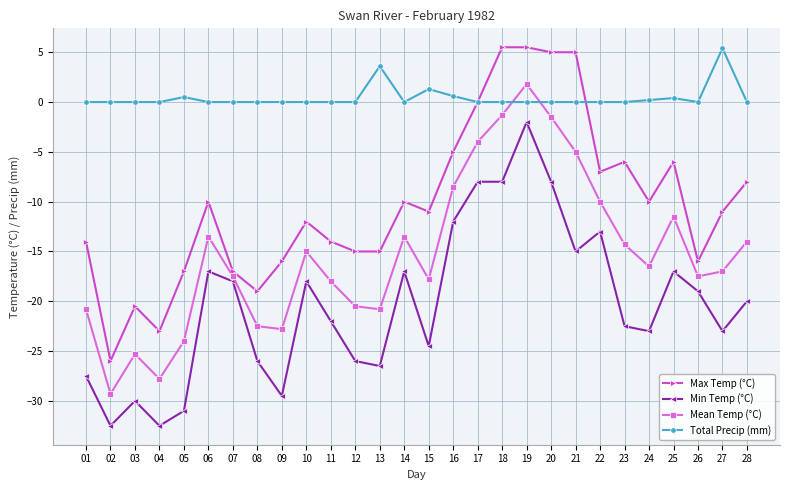

Where do Mean Temp (°C) and Total Precip (mm) first cross each other?

18 and 19